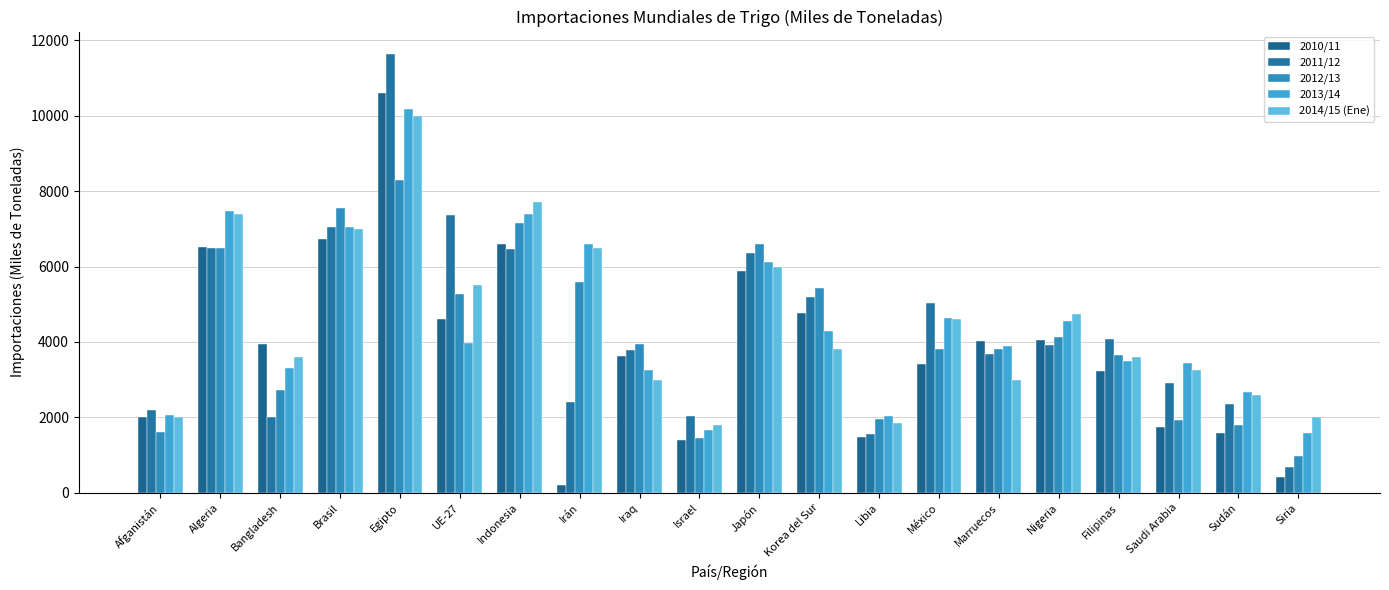

At which label does 2013/14 reach its minimum?

Siria